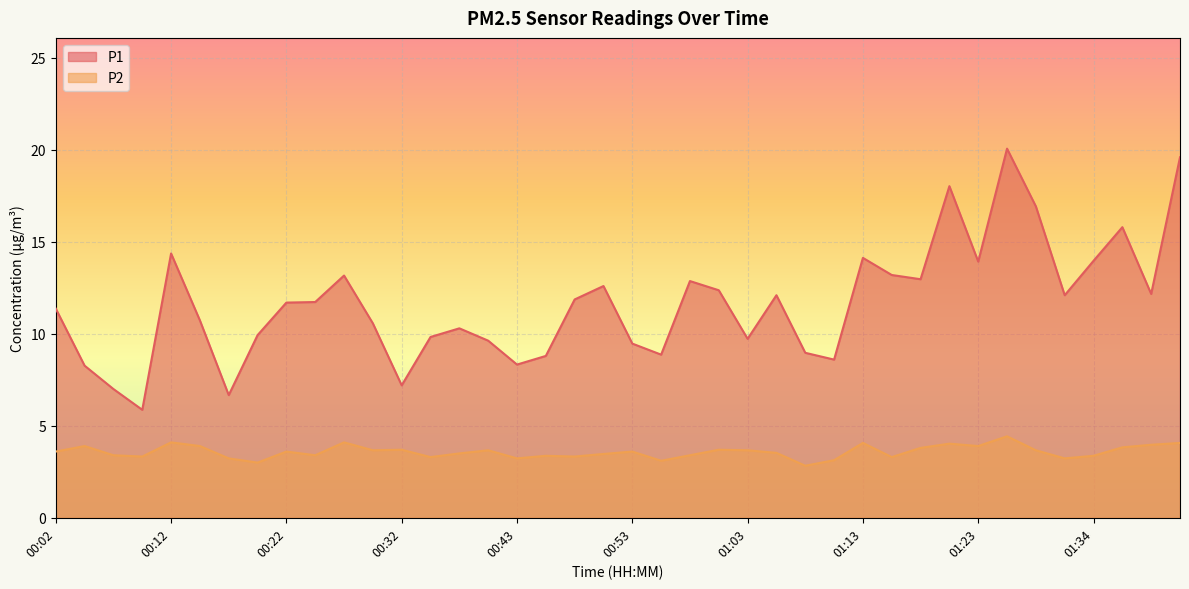

True or false: P1 and P2 cross at least once.

False